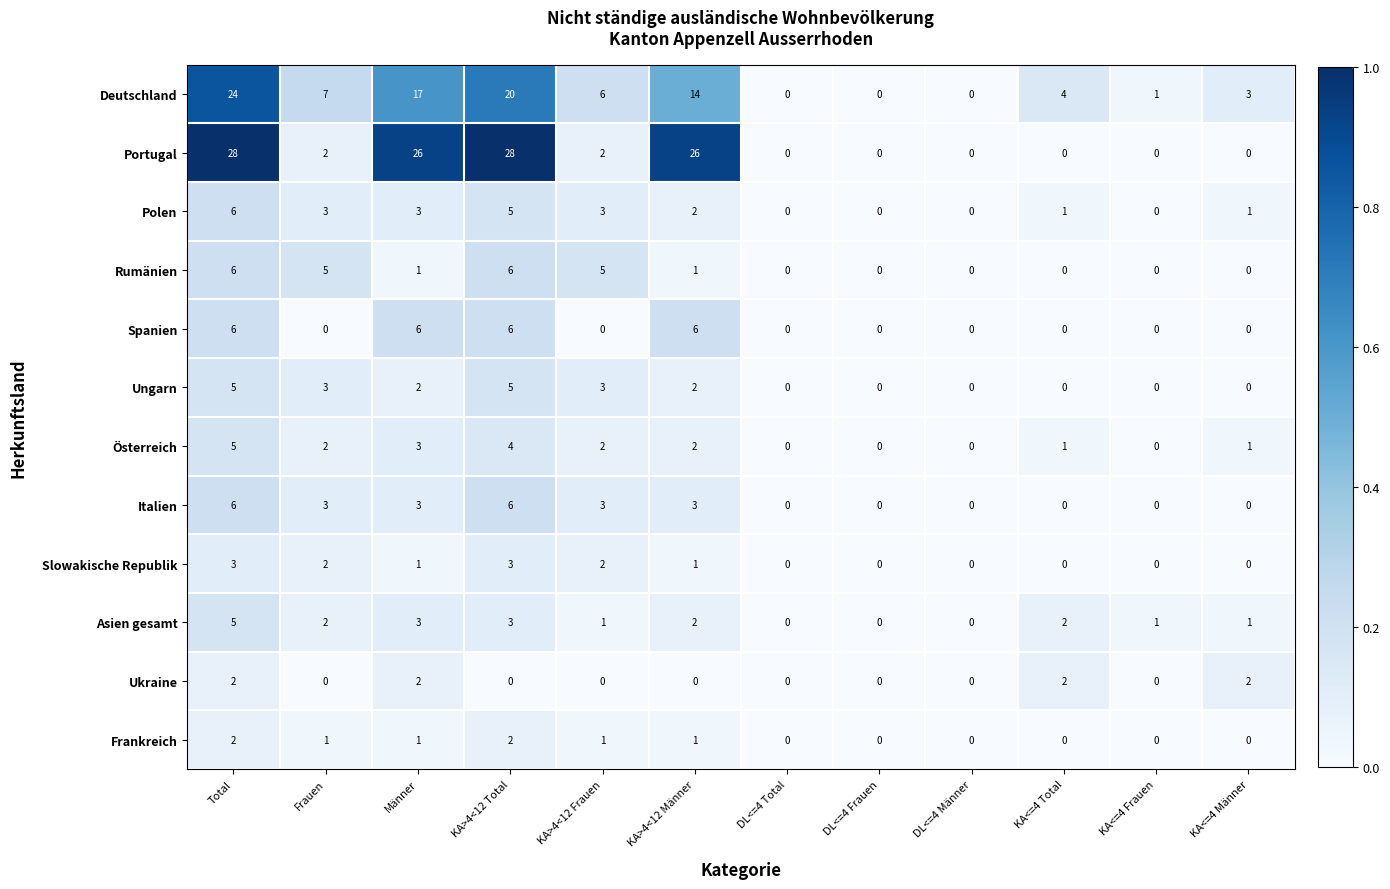

What is the highest value of the Polen series?

6